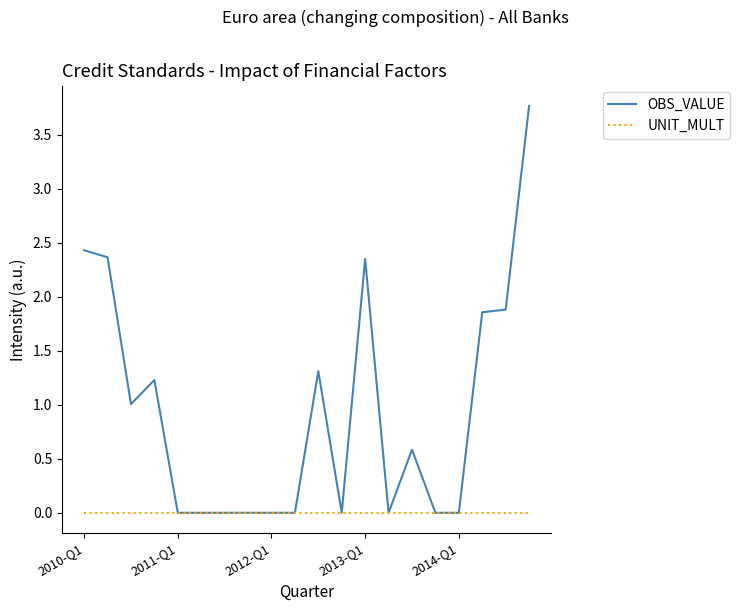

How many categories are shown in the chart?

20